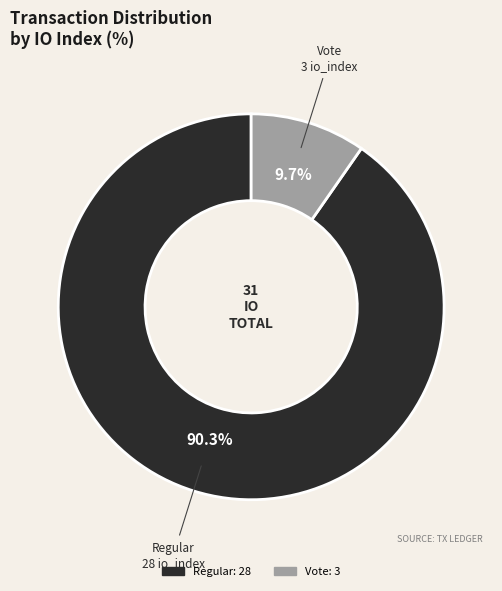

Count the number of slices in the pie.

2